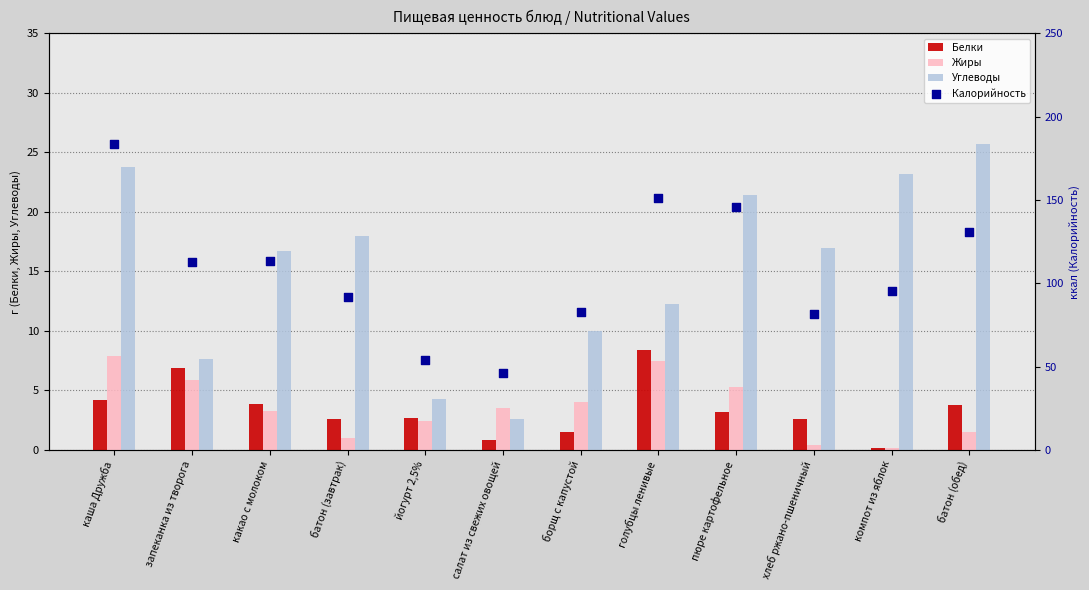

At which category is the sum across all series the highest?

каша Дружба